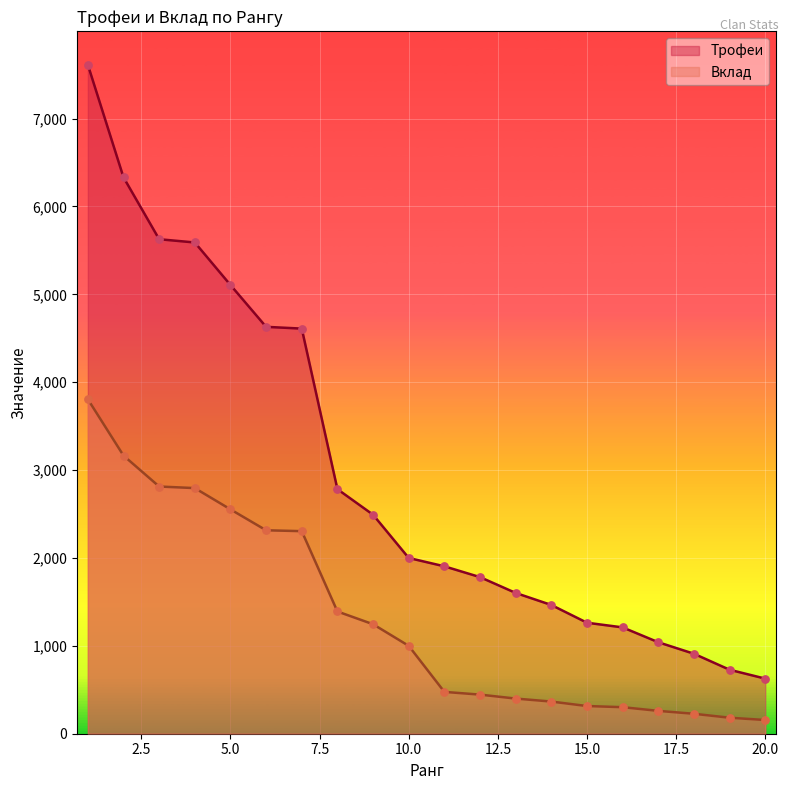

What are all the series names shown in the legend?

Трофеи, Вклад